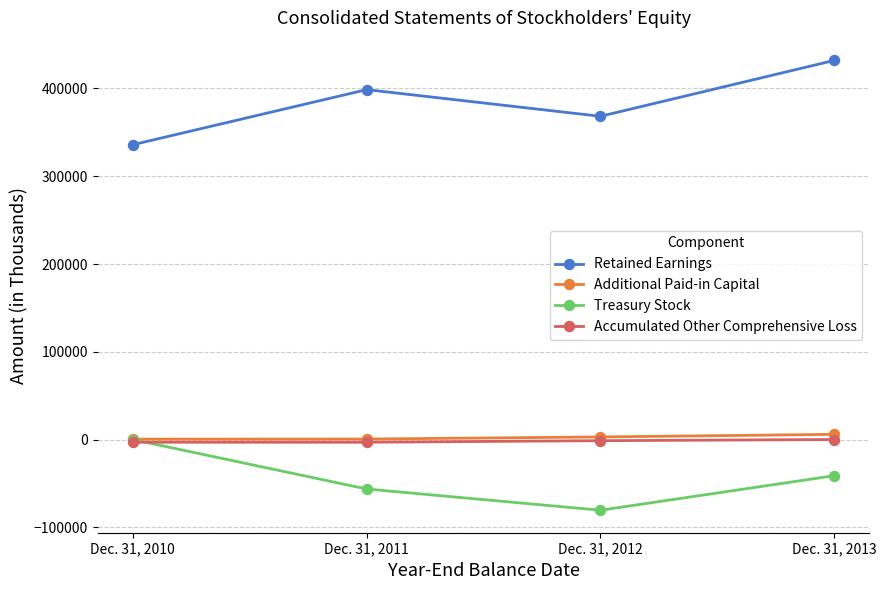

The value of Retained Earnings at Dec. 31, 2012 is 368313. True or false?

True